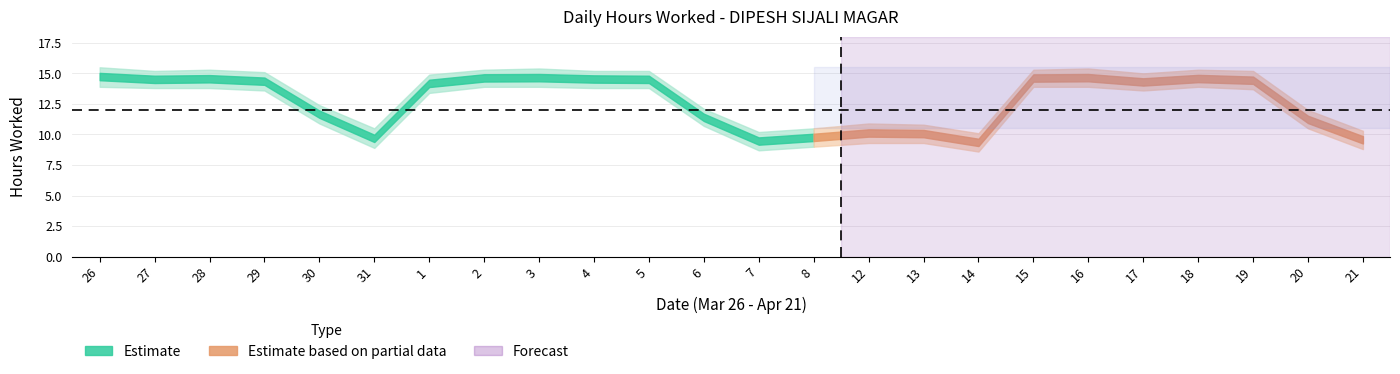

What is the label of the 17th point from the left?

14